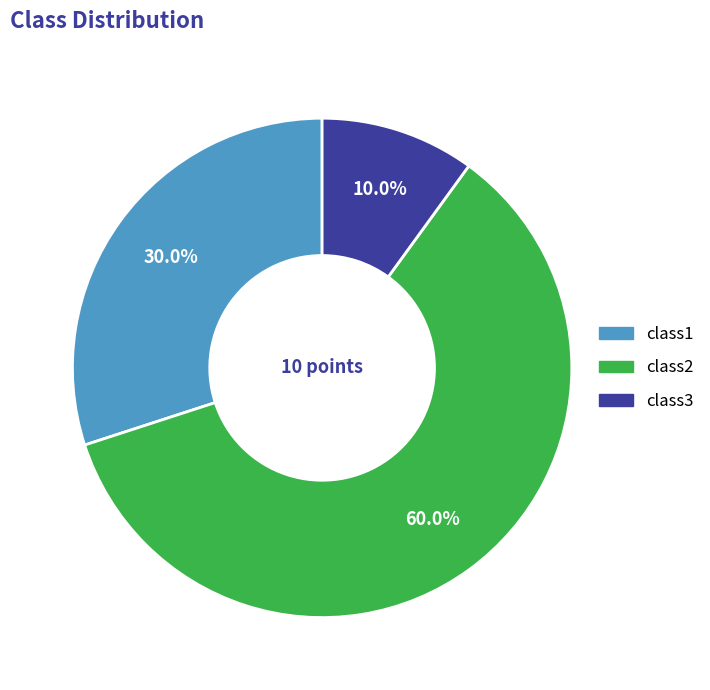

To the nearest percent, what is the average slice percentage?

33%